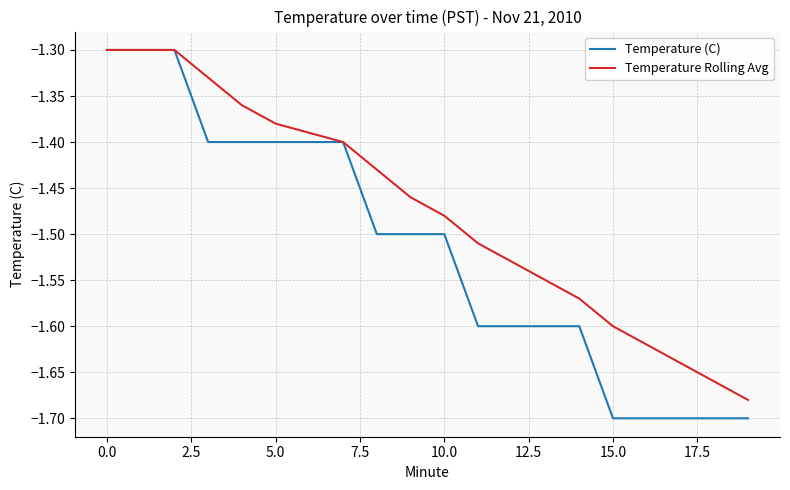

How many lines are shown in the chart?

2